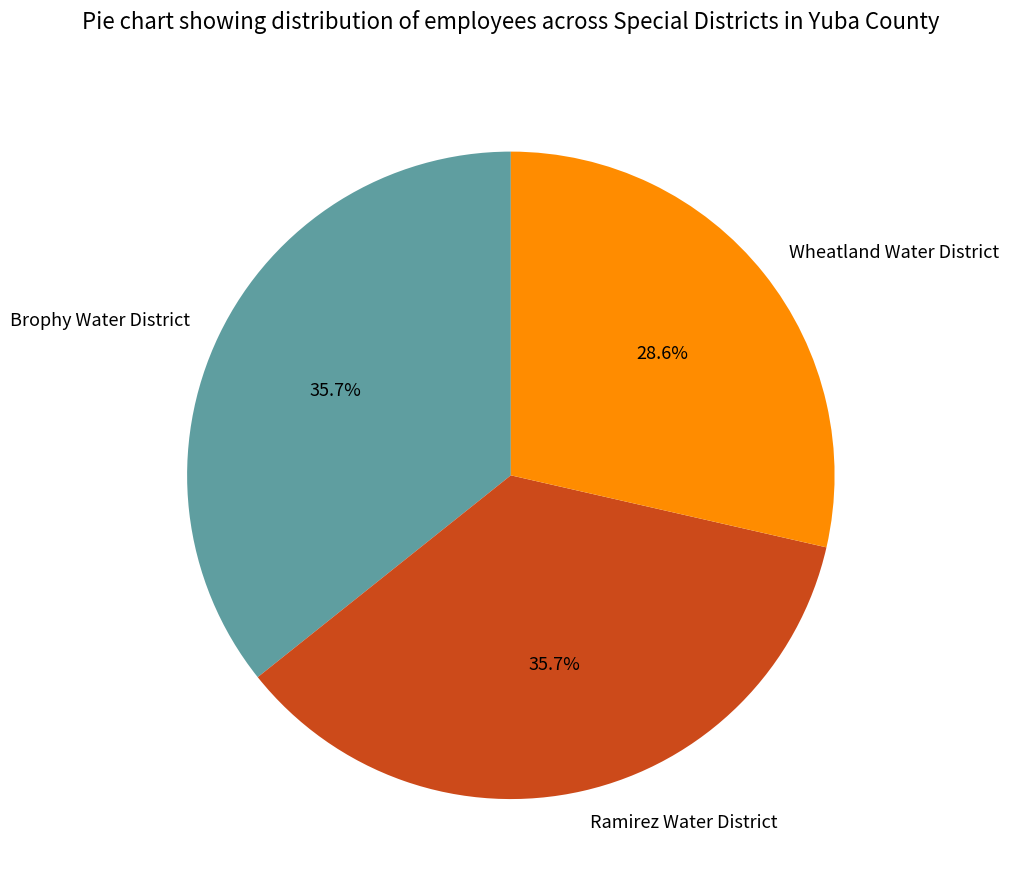

Is the sum of Ramirez Water District and Wheatland Water District greater than half?

Yes